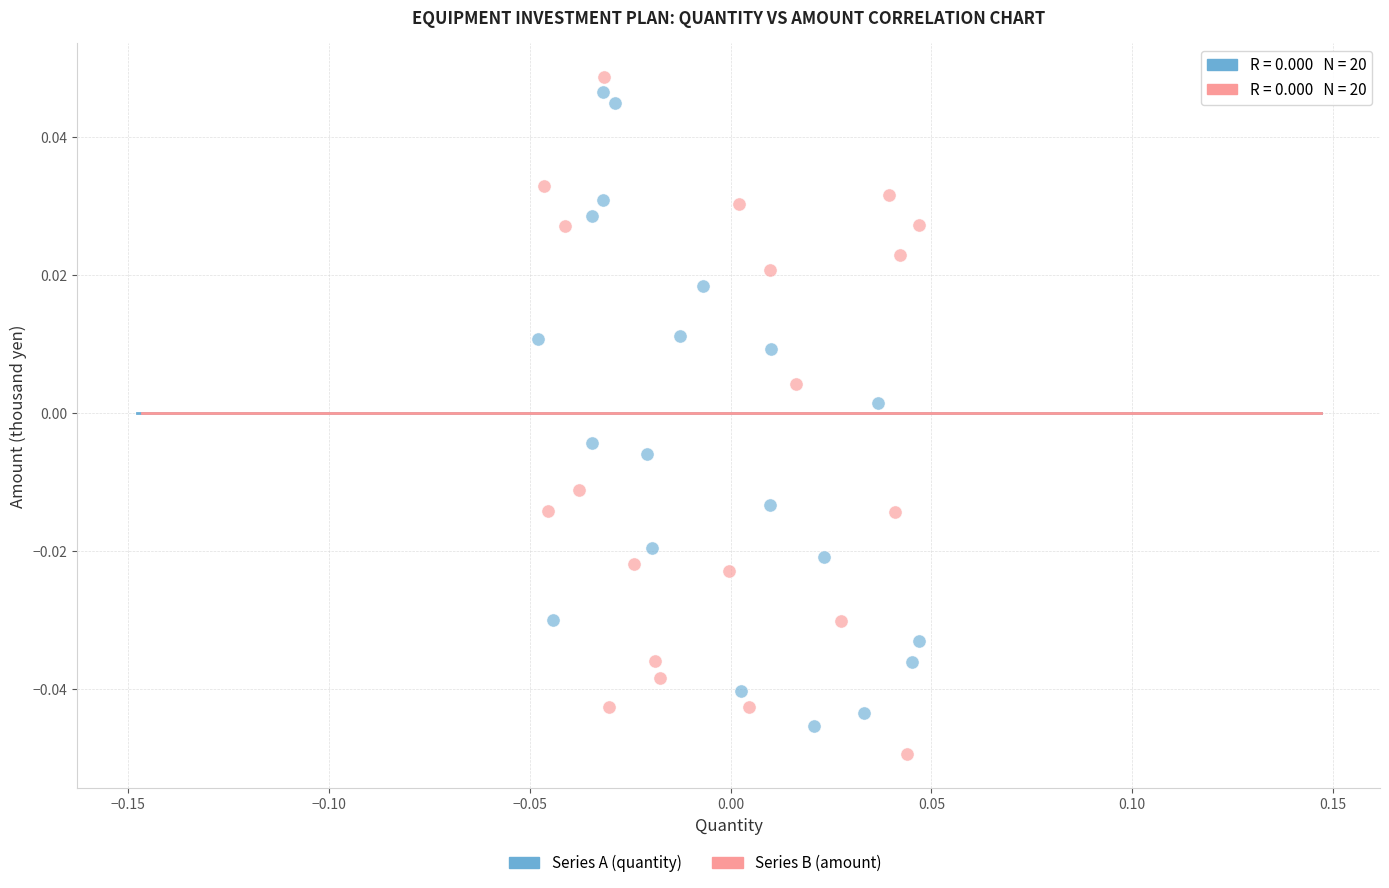

Which series has the largest Y range (max minus min)?

Series B (amount)